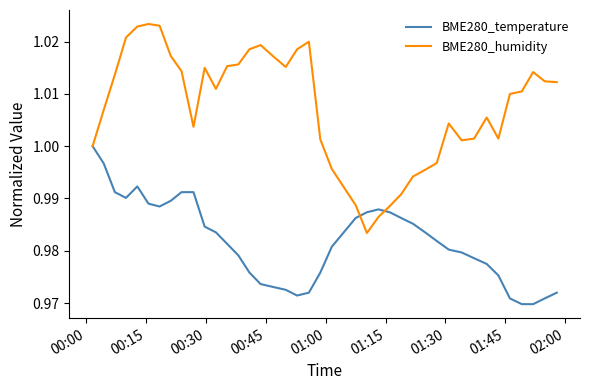

Which series has the widest spread of values?

BME280_humidity